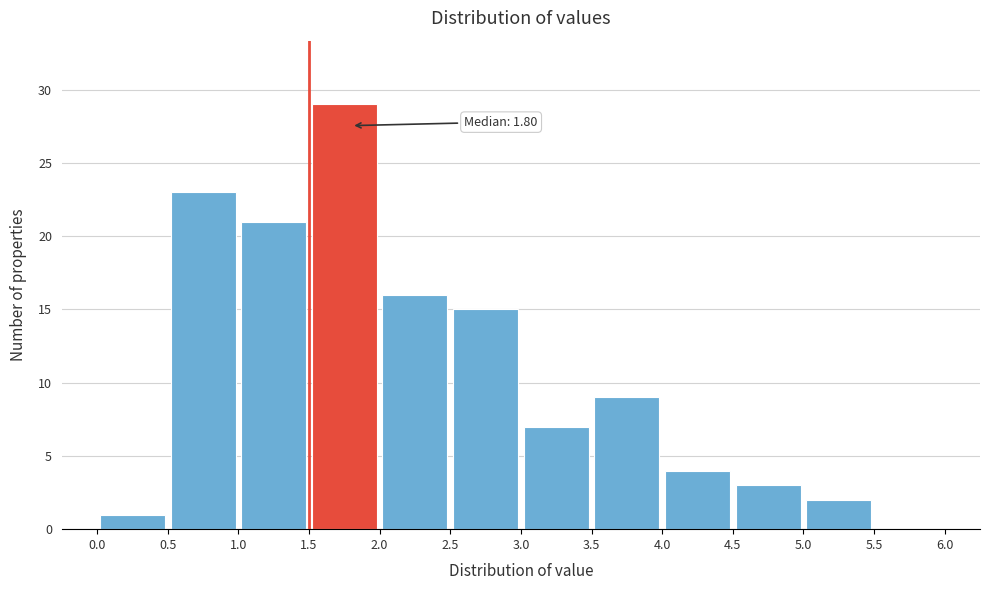

Over which range of the x-axis is the bar tallest?

1.5 to 2.0